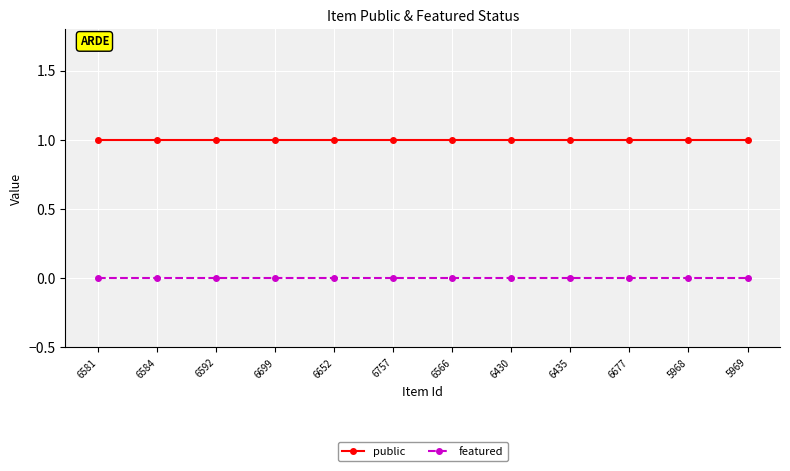

At 6430, list the series in order from smallest to largest.

featured, public